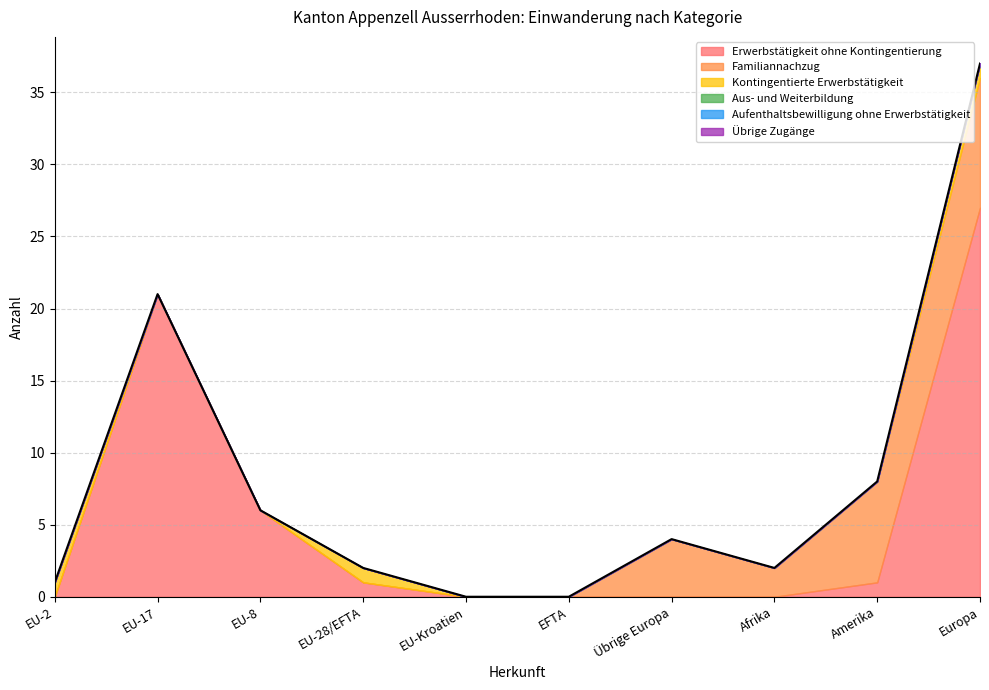

True or false: Aufenthaltsbewilligung ohne Erwerbstätigkeit has a value of 0 at EU-Kroatien.

True